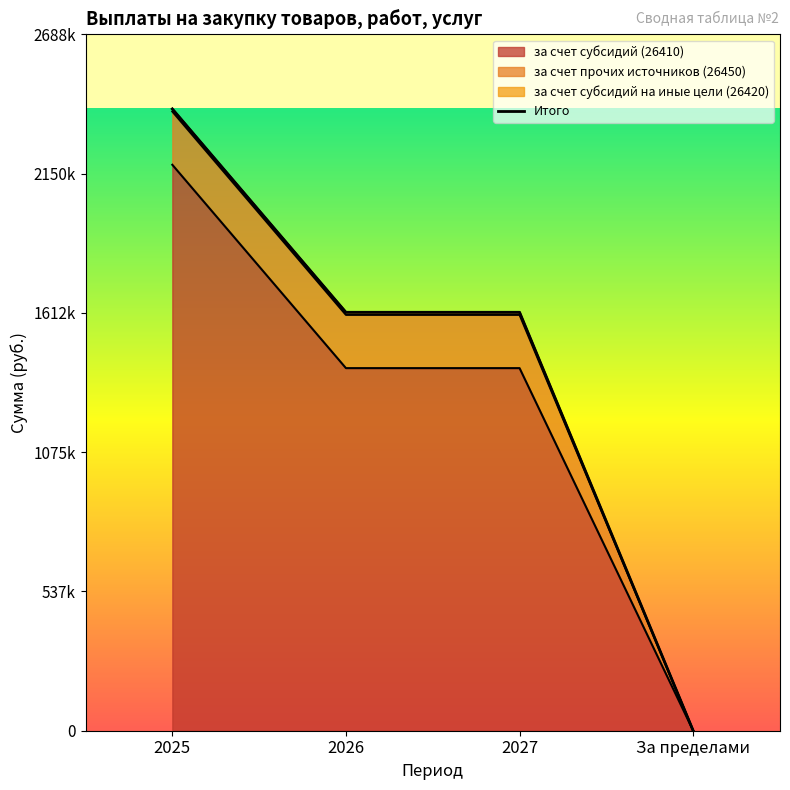

How many lines are shown in the chart?

3